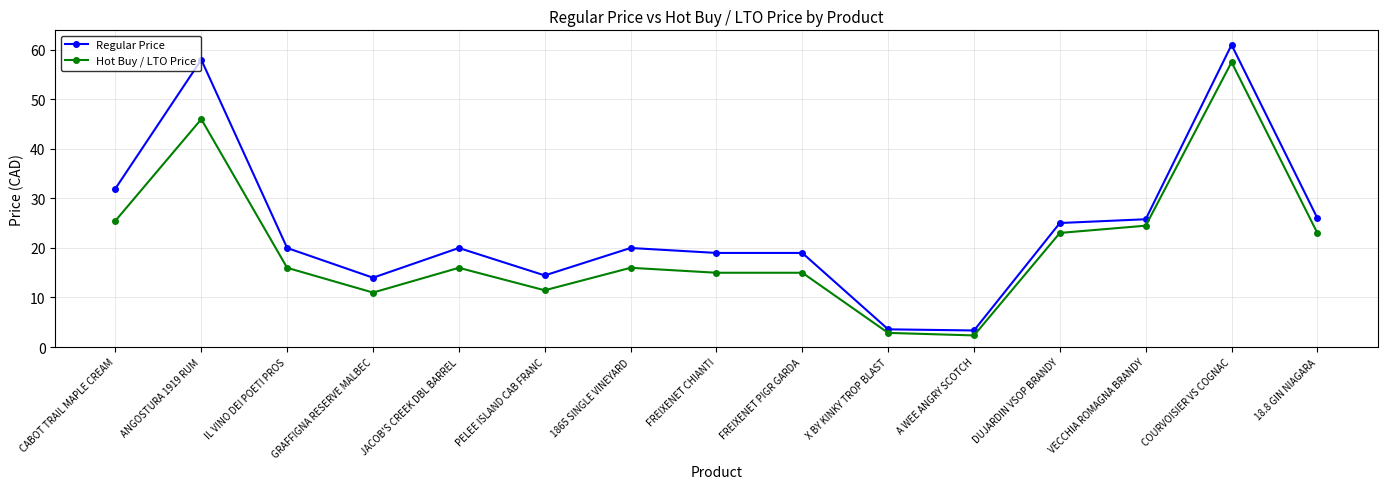

At how many categories does at least one series exceed 37?

2